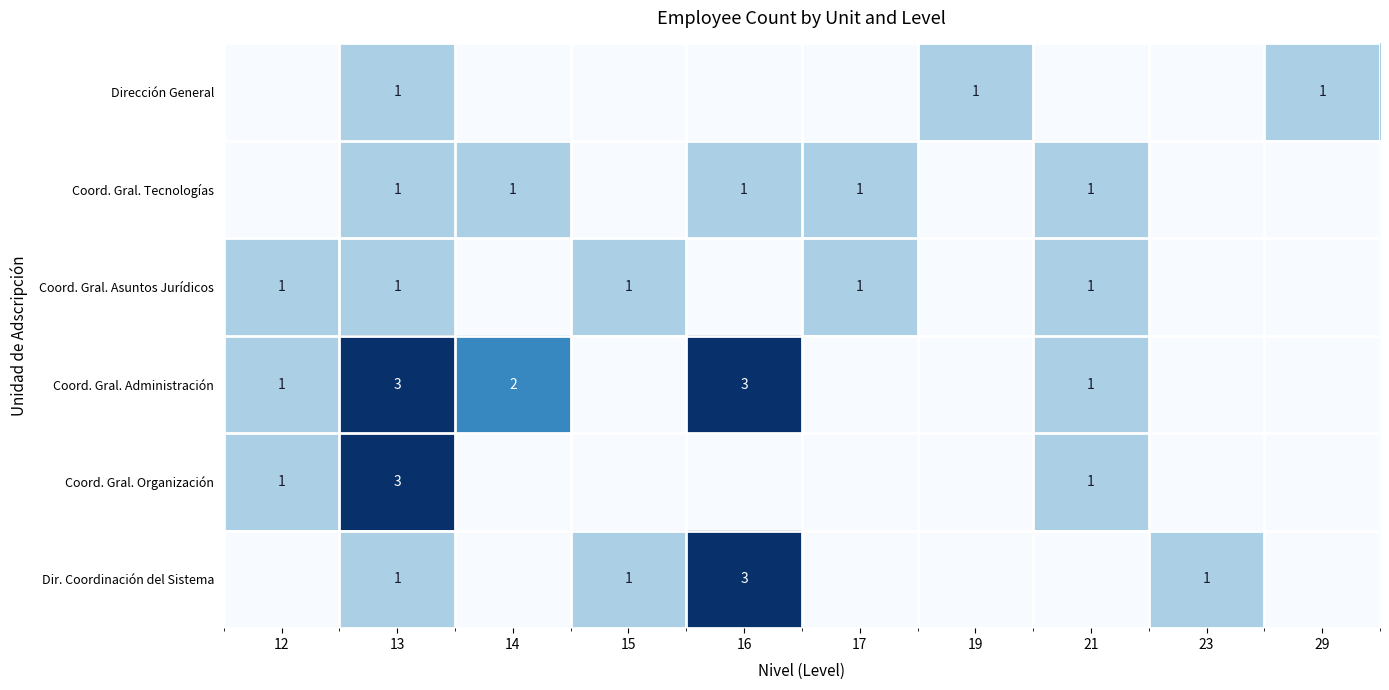

Is it true that Coord. Gral. Tecnologías equals 1 at 14?

True